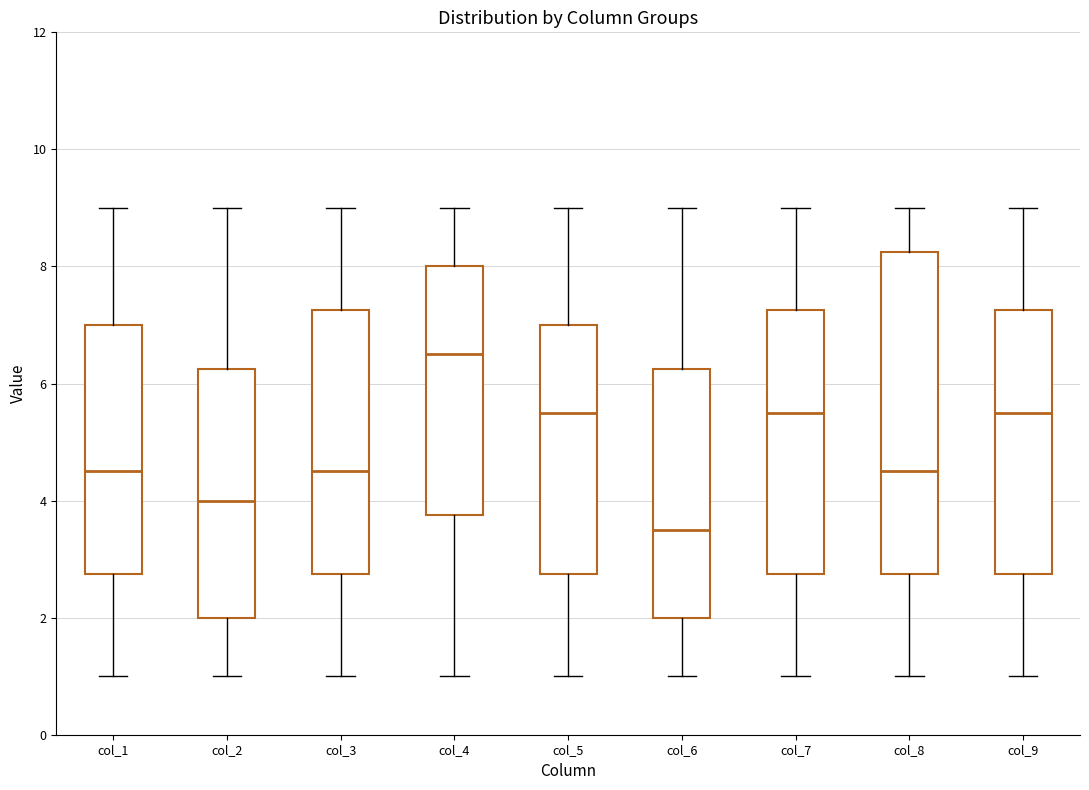

Which box's median line is the lowest?

col_6